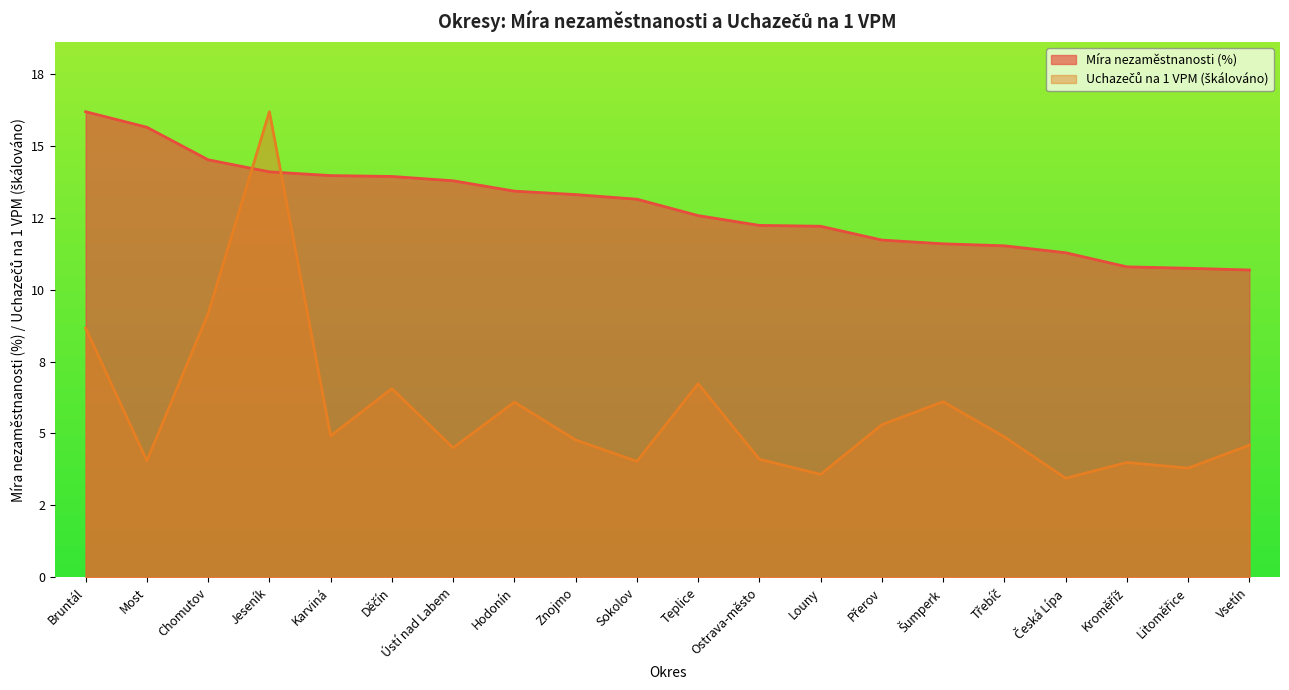

True or false: Uchazečů na 1 VPM has more than 1 points higher than both neighbors.

True